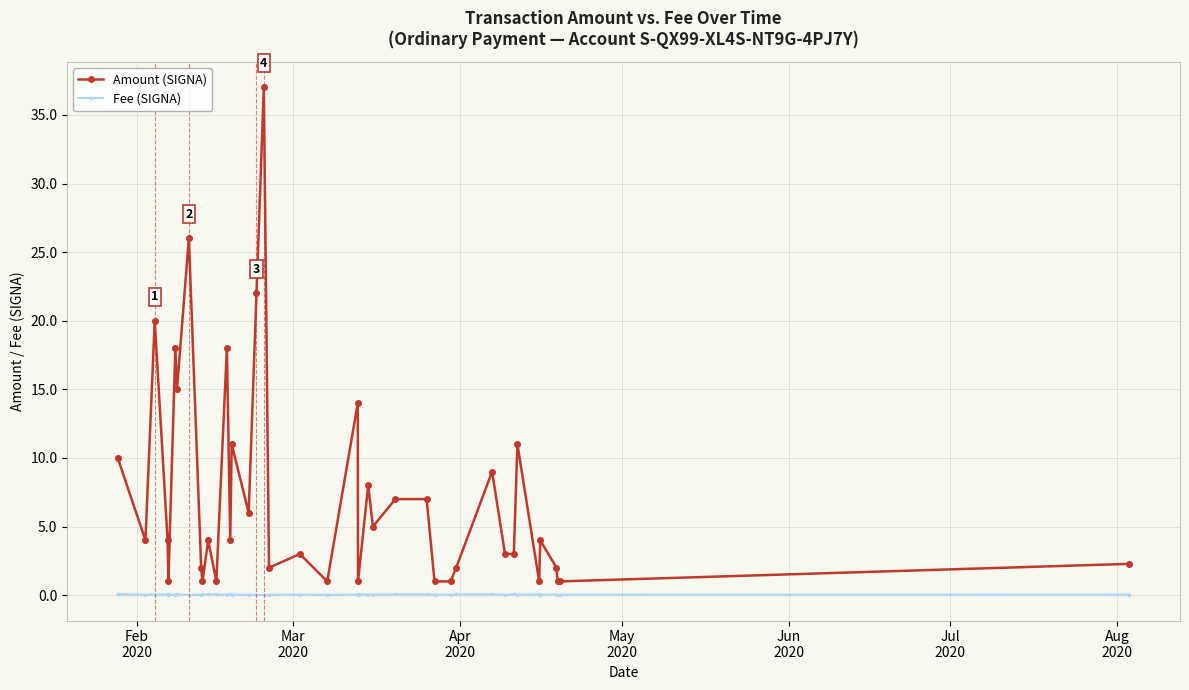

True or false: Amount (SIGNA) has more than 0 points higher than both neighbors.

True